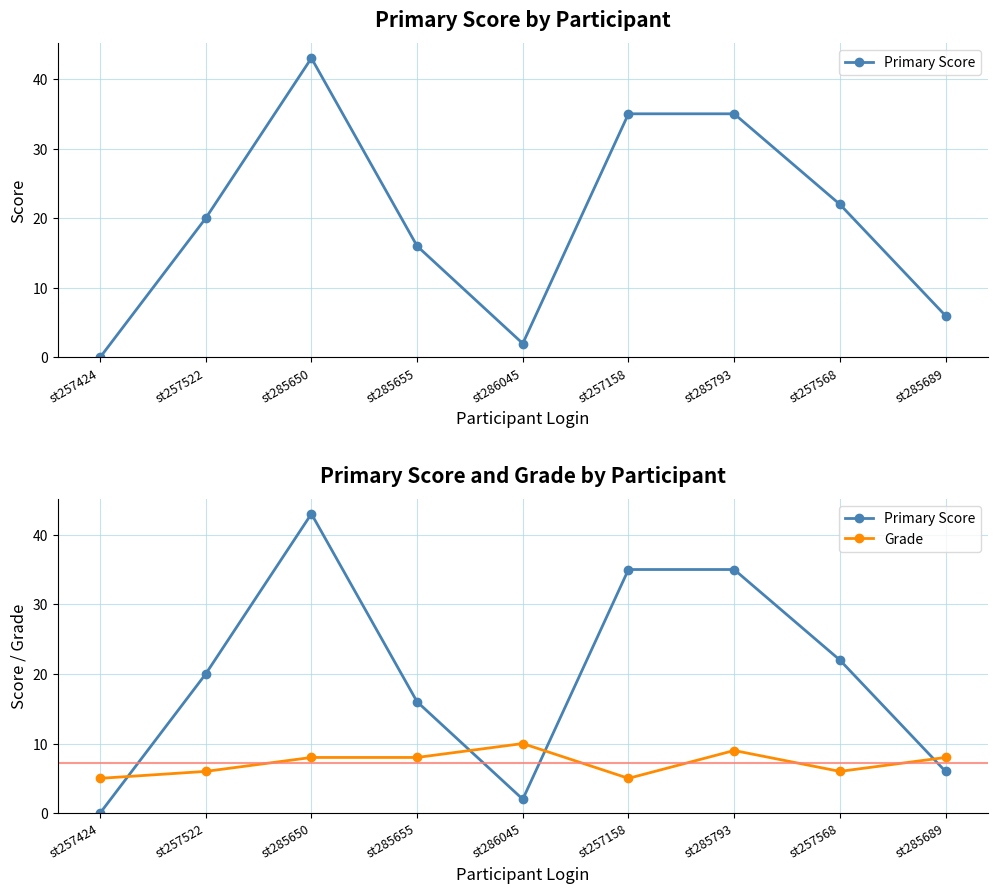

True or false: Primary Score has a value of 20 at st257522.

True